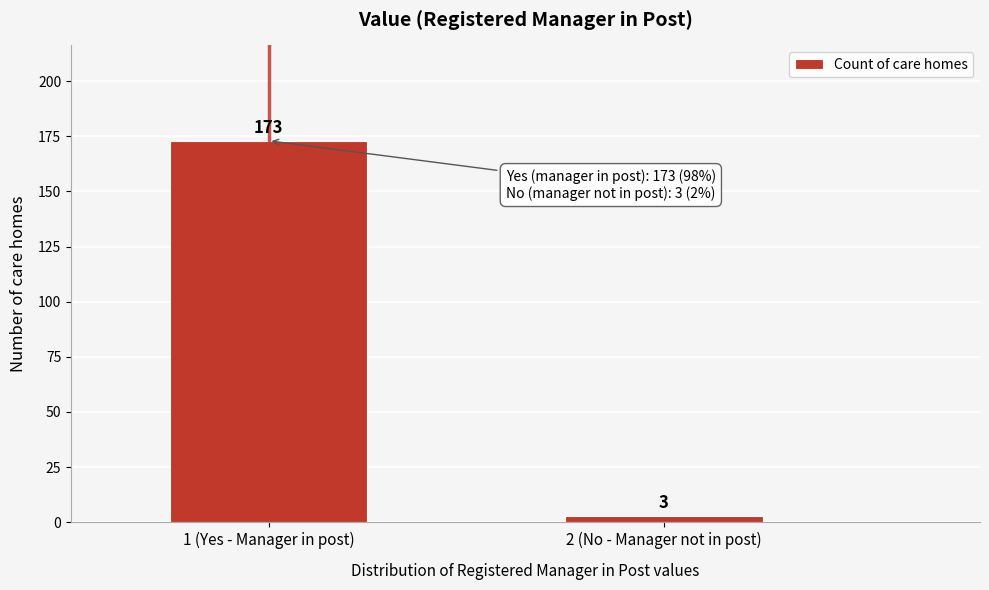

Reading left to right, transcribe all the data shown in this chart.

173	3